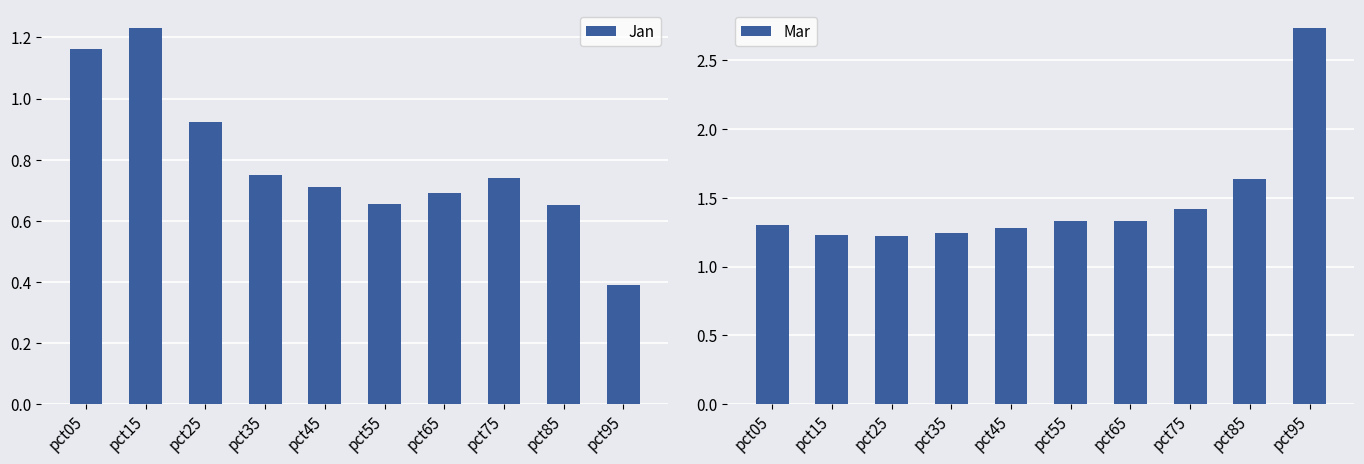

What is the difference between the maximum and minimum values in the Jan series?

0.8